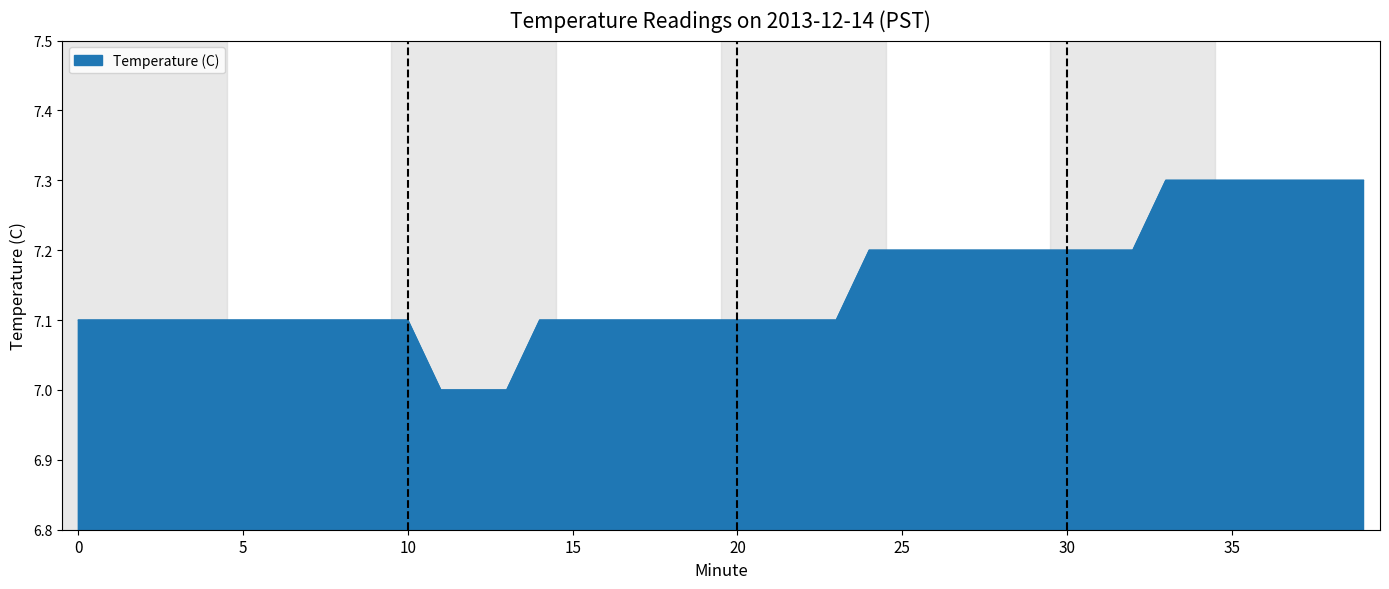

What is the minimum value shown in the chart?

7.0